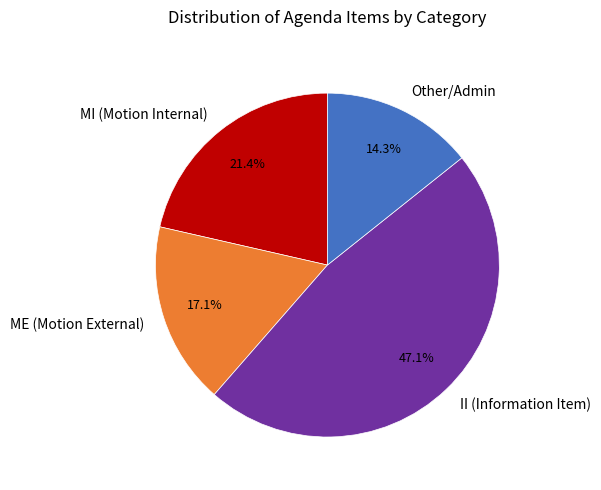

Is ME (Motion External) the majority of the pie?

No